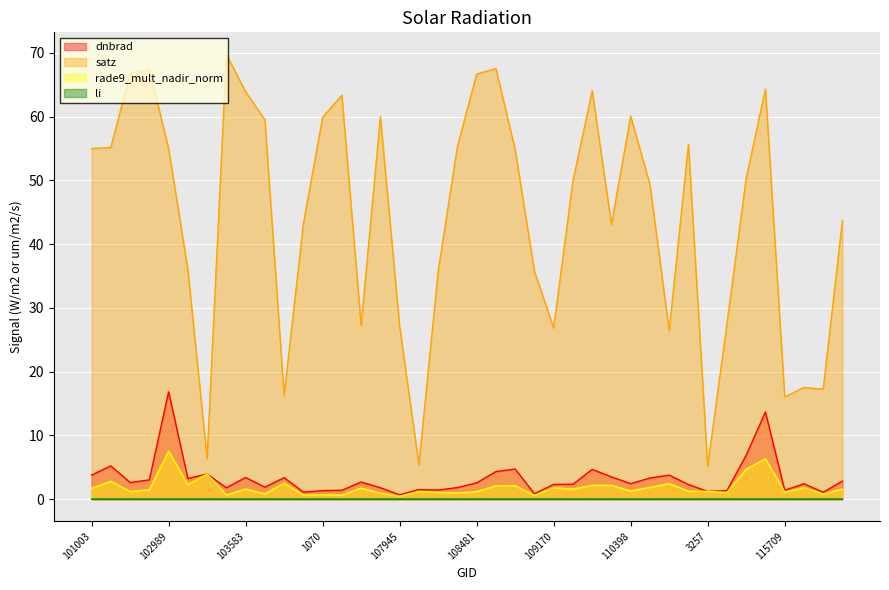

How many interior local peaks does the satz series have?

10